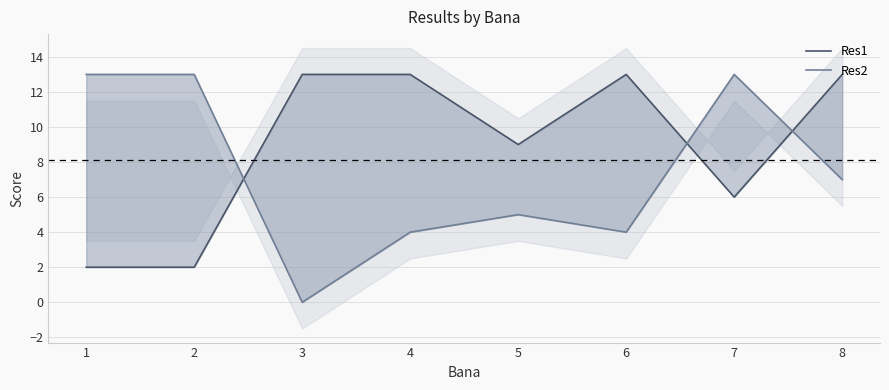

Rank the series by their maximum value, from lowest to highest.

Res1, Res2